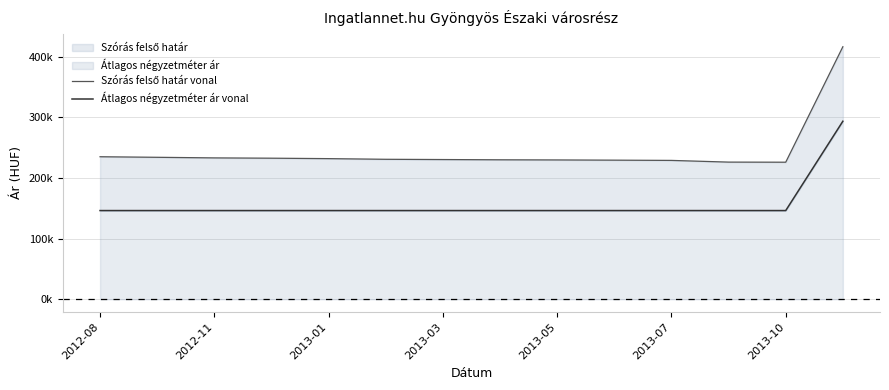

Rank the series by their average value, from highest to lowest.

Szórás felső határ vonal, Átlagos négyzetméter ár vonal